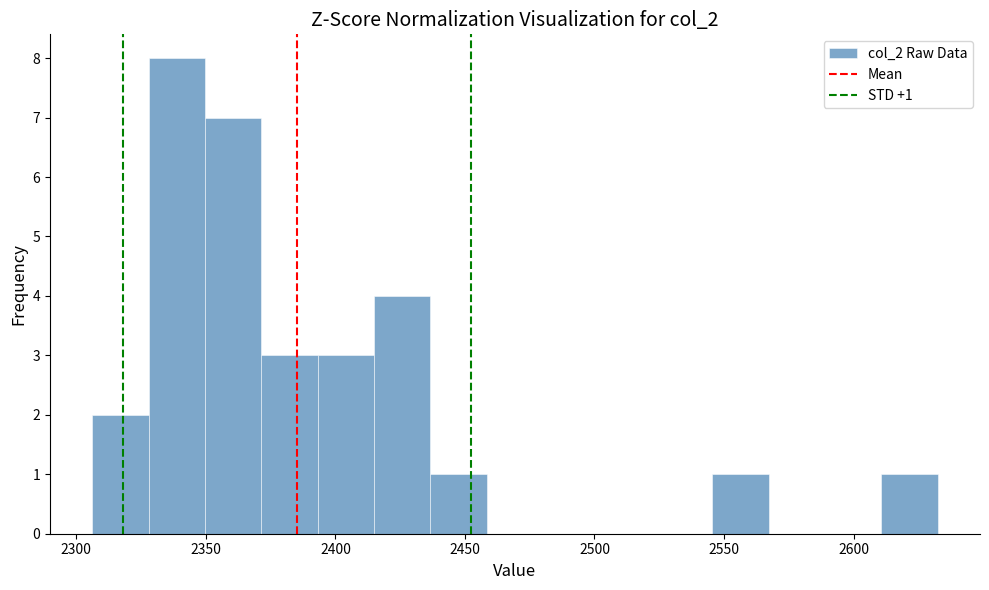

Over which range of the x-axis is the bar tallest?

2330 to 2350